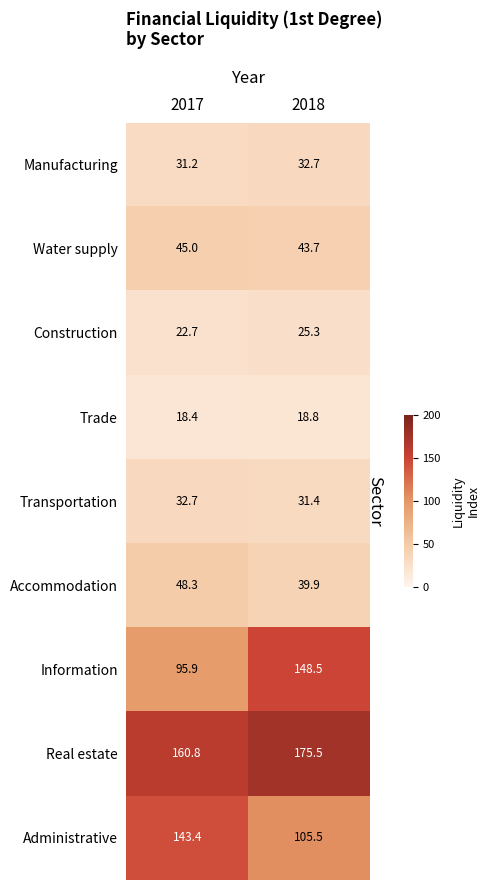

Which series has the largest total across all categories?

Real estate